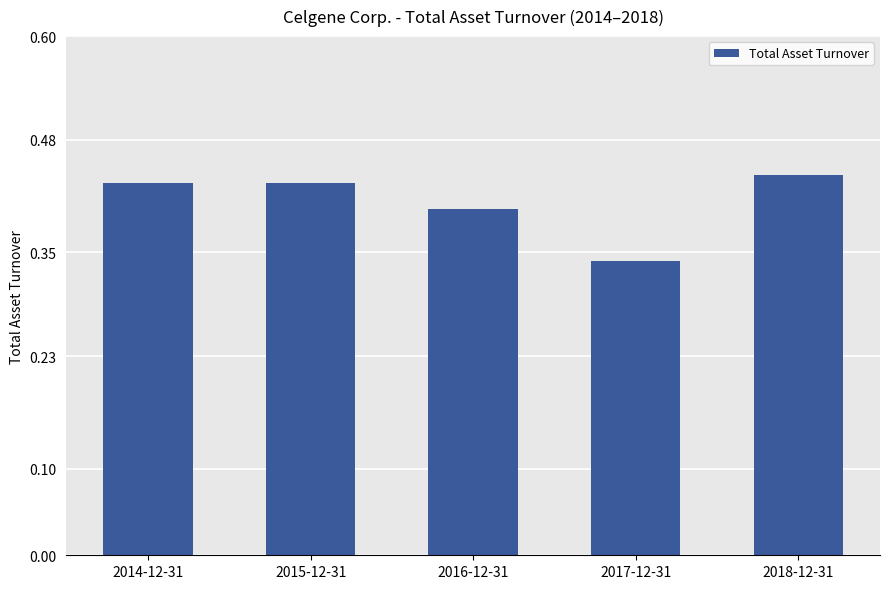

What is the label of the 2nd bar from the right?

2017-12-31